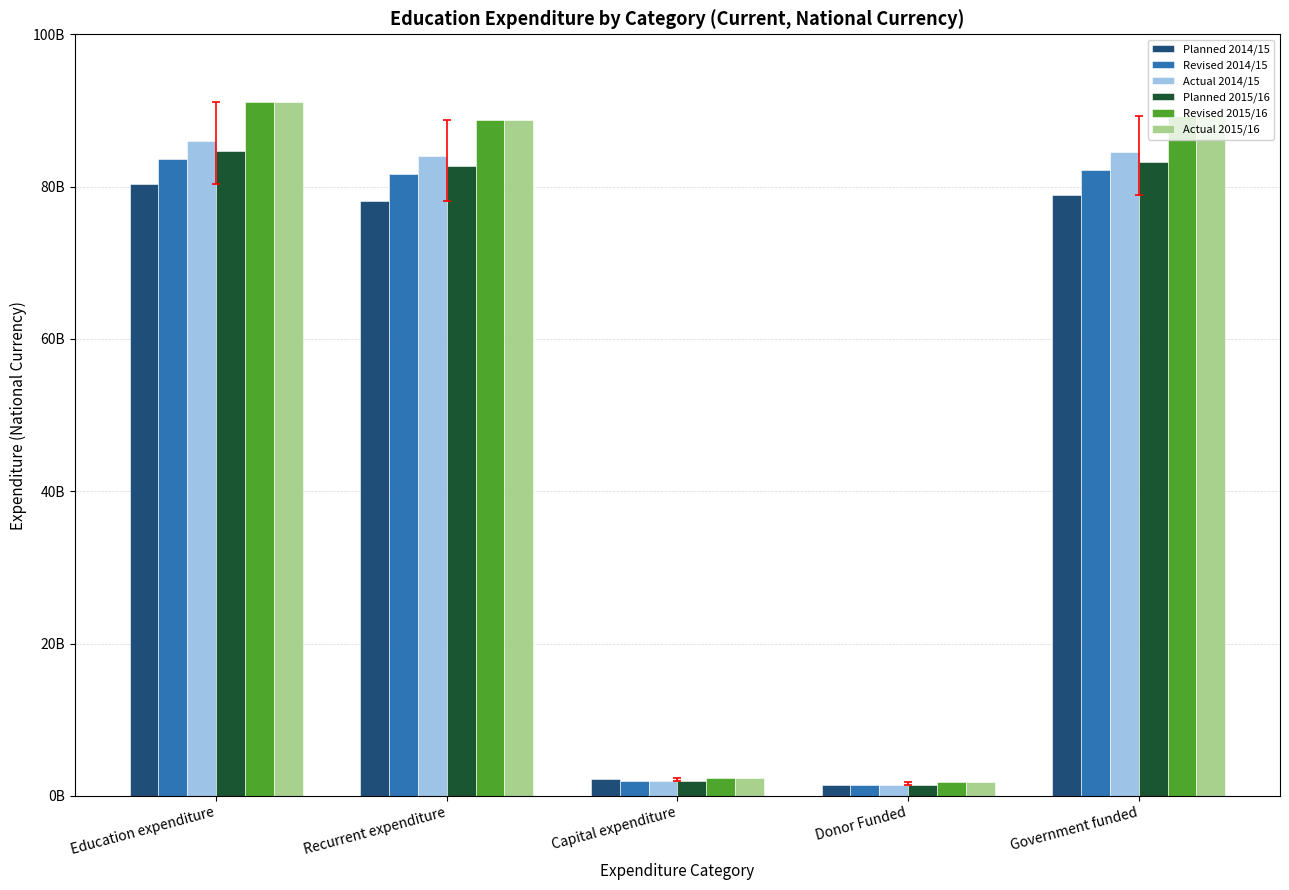

Are the bars grouped side by side (vs. stacked)?

Yes